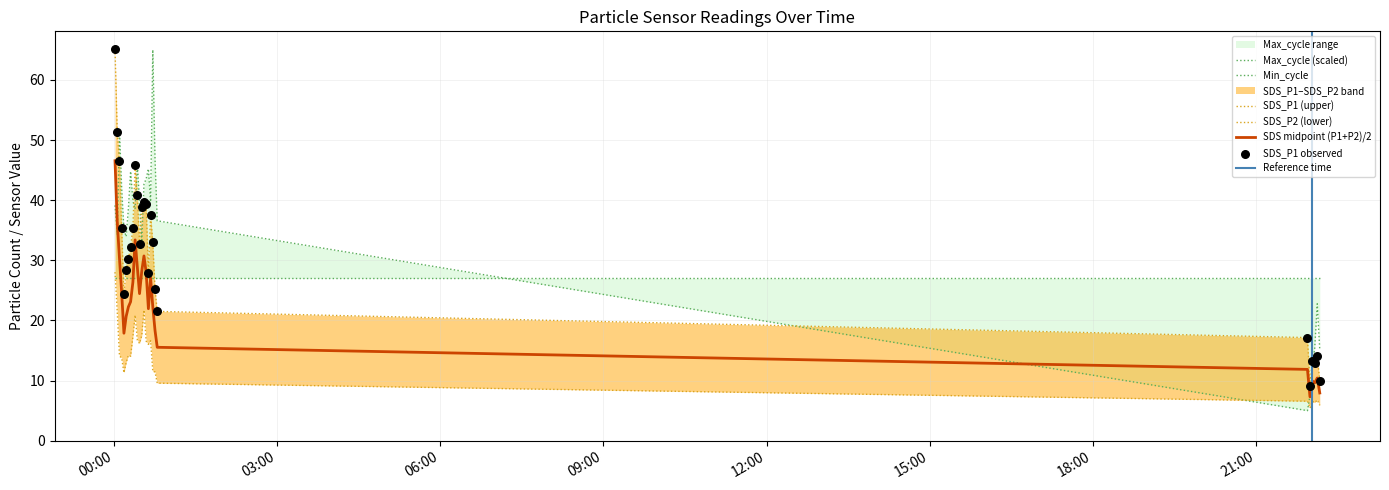

What is the total value across all series at 2023/01/01 00:42:59?

109.5